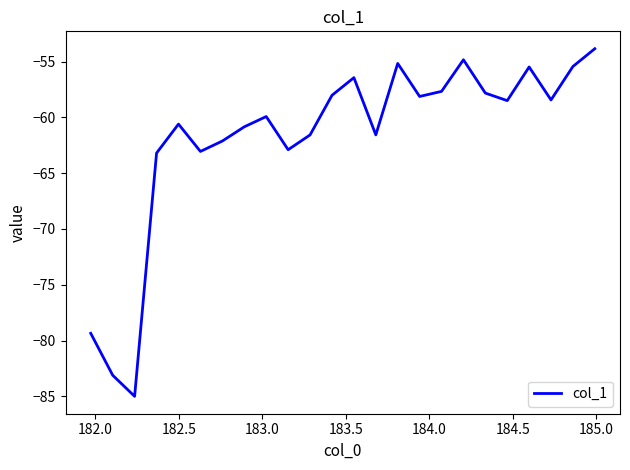

Is this an area chart (filled region under the line)?

No